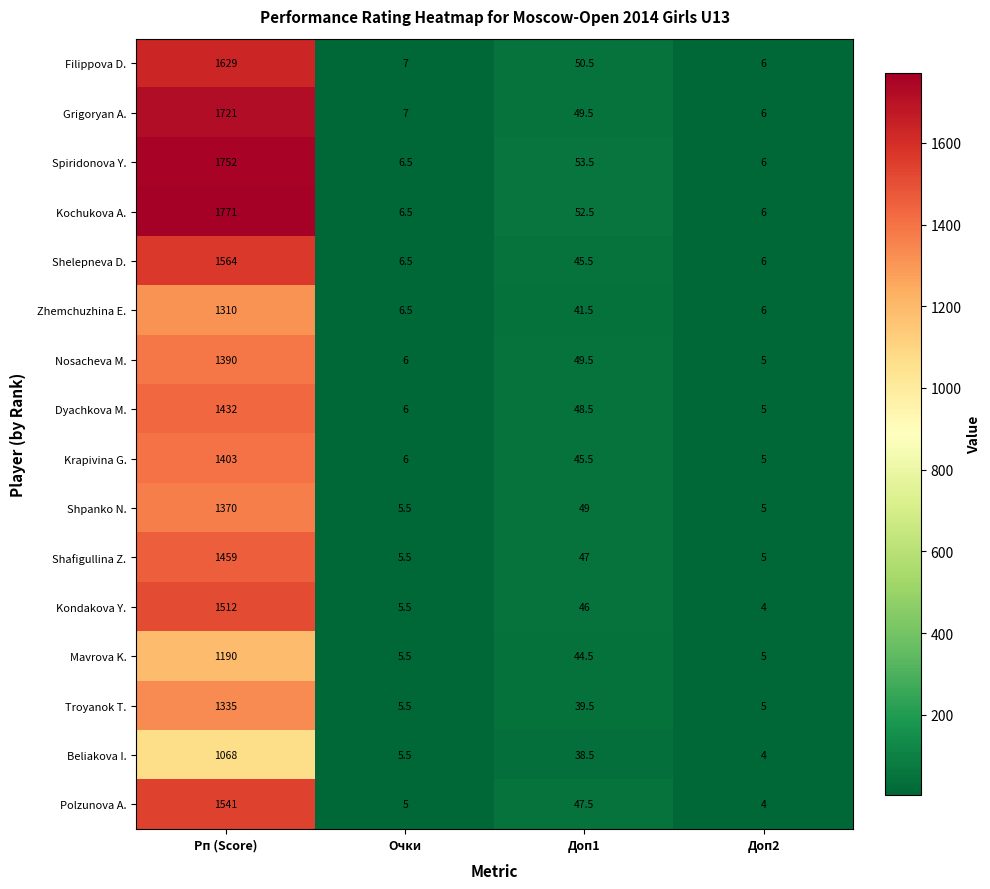

True or false: Mavrova K. has a value of 1190.0 at Рп (Score).

True